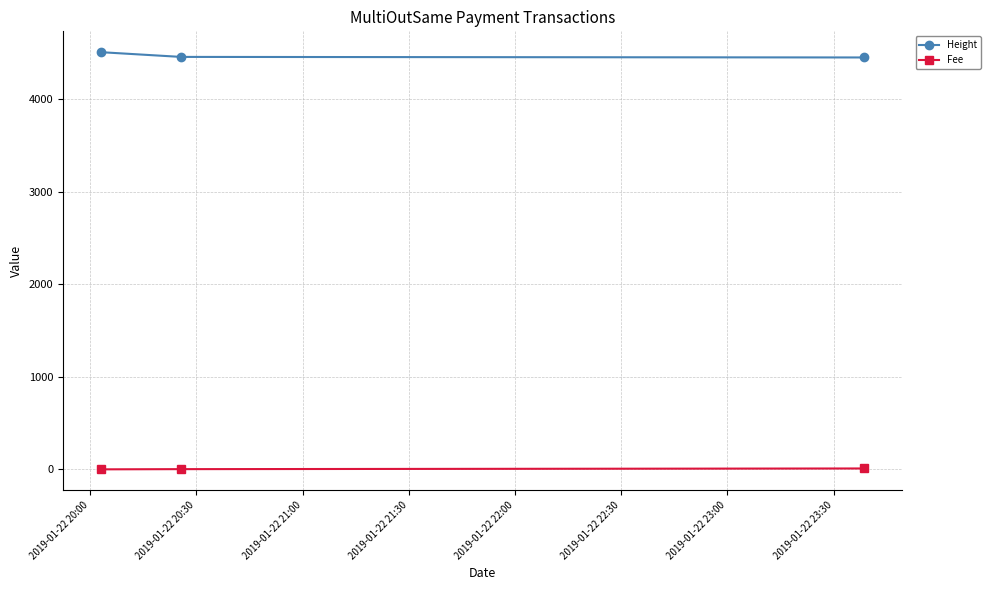

What is the value of the Height point at the 1st from the left?

4508.0